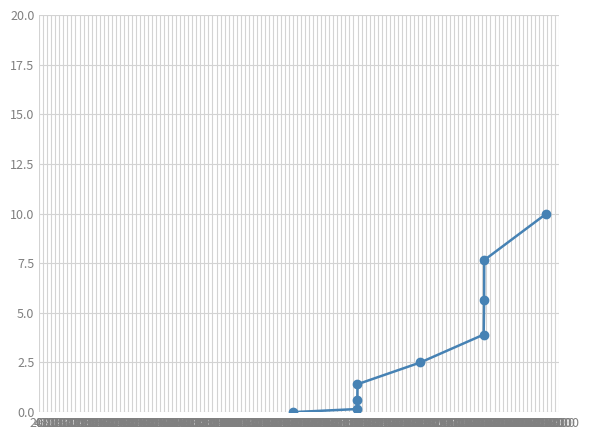

True or false: the data has more than 0 interior local peaks.

False